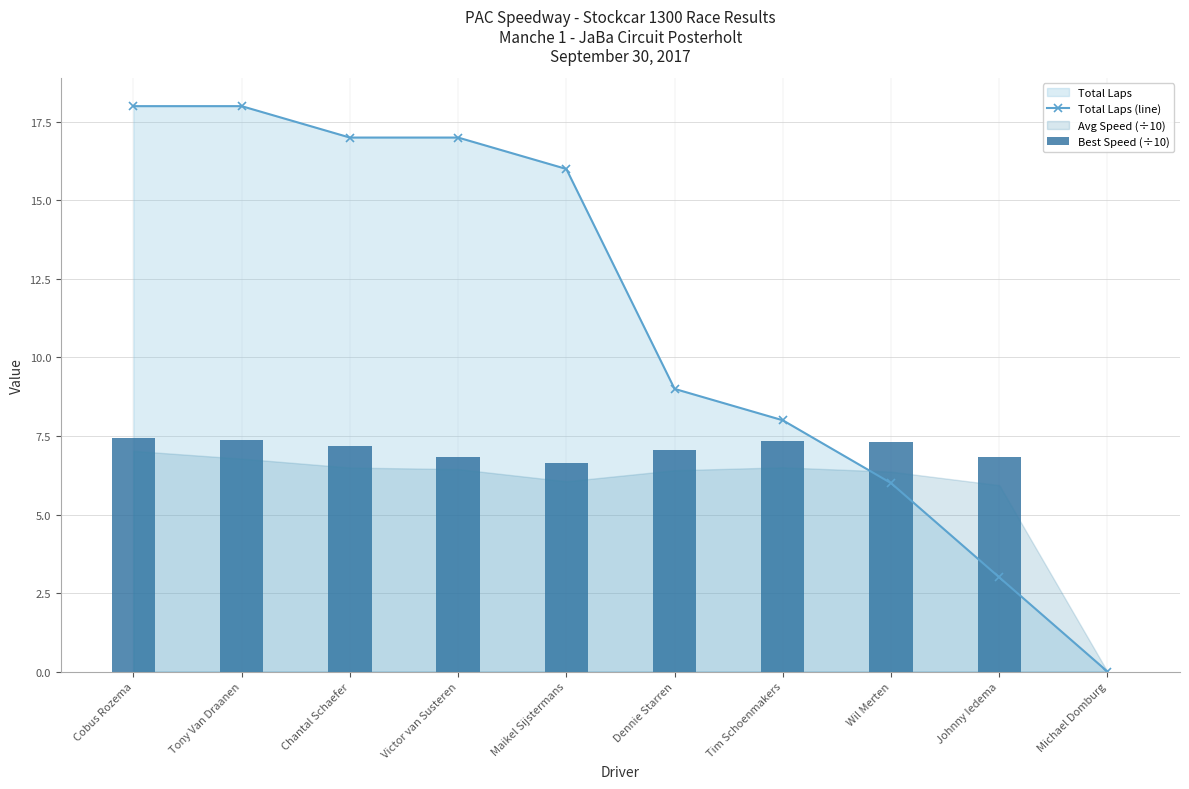

The Best Speed (÷10) series shows 4.4 at Tim Schoenmakers. True or false?

False